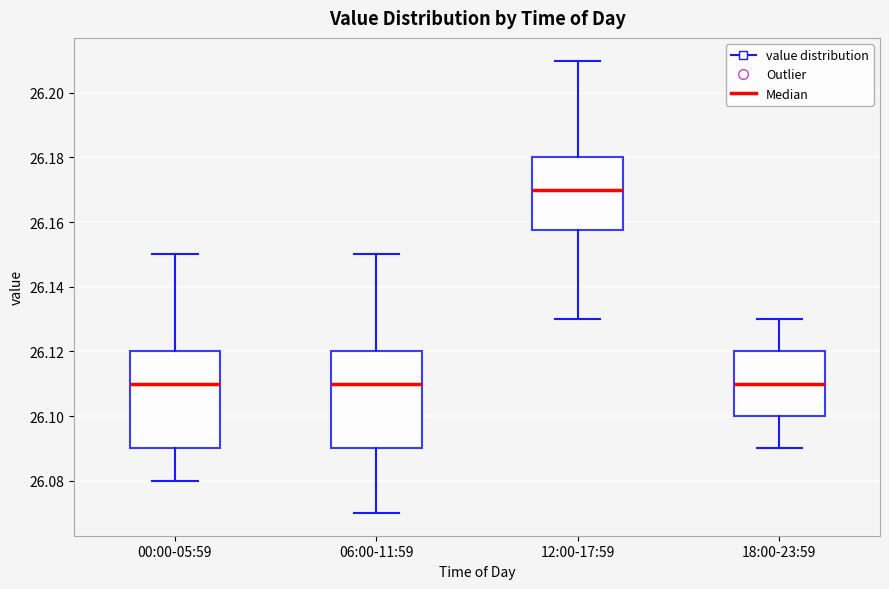

Where does the upper whisker of the box for 00:00-05:59 end on the y-axis? The values are not printed on the chart, so give them approximately, as read against the axis.

26.150